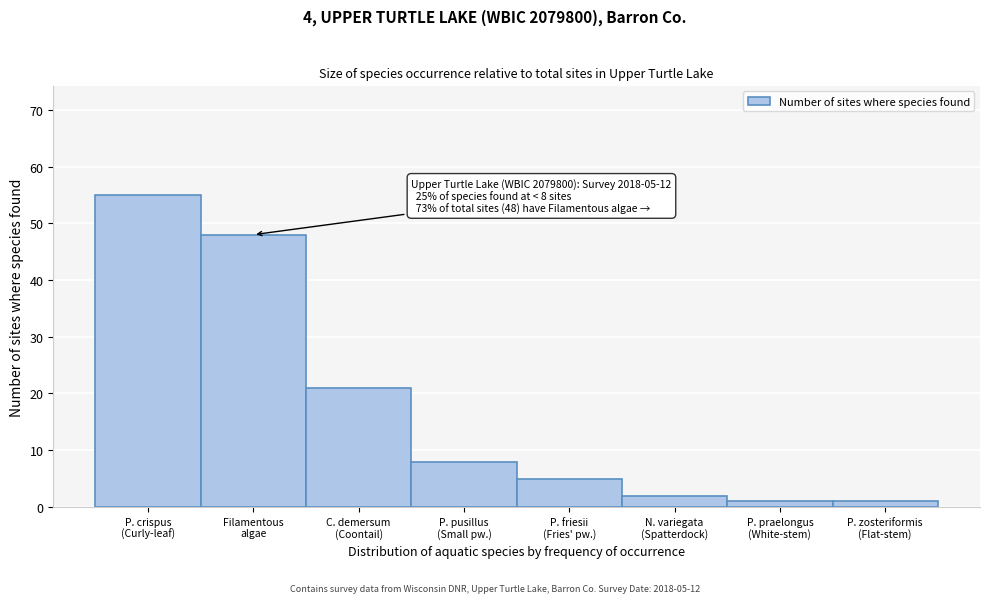

Reading left to right, transcribe all the data shown in this chart.

55	48	21	8	5	2	1	1